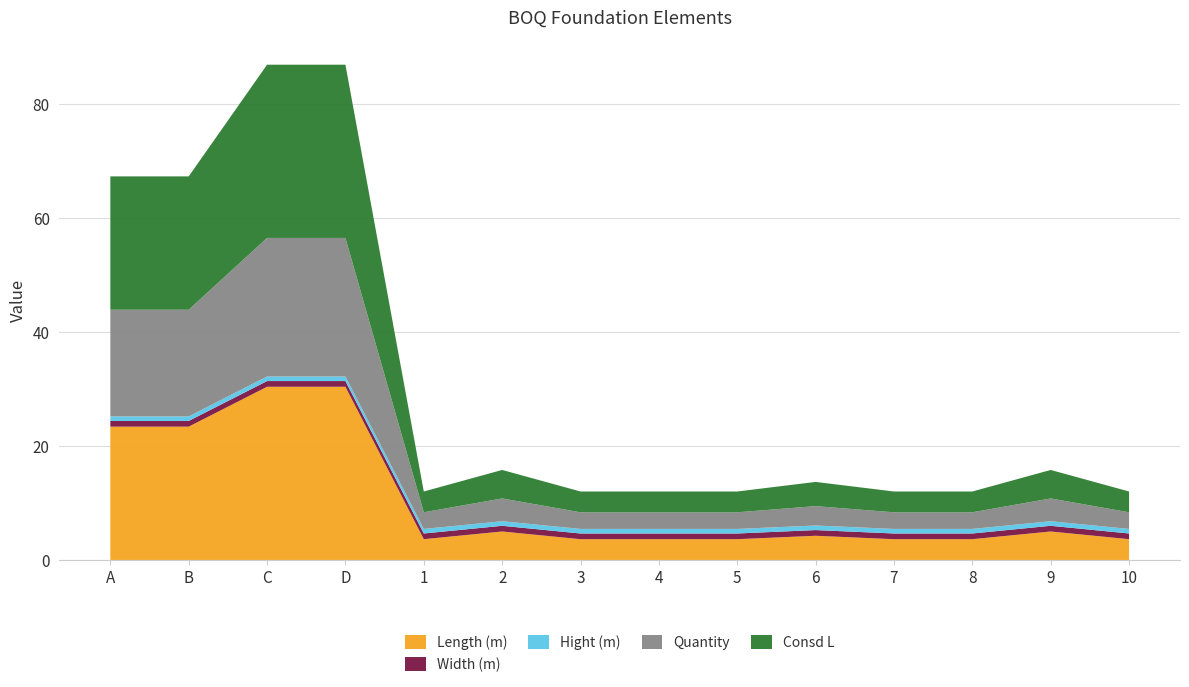

Reading left to right, transcribe all the data shown in this chart.

Length (m): A=23.4	B=23.4	C=30.4	D=30.4	1=3.6	2=5.0	3=3.6	4=3.6	5=3.6	6=4.2	7=3.6	8=3.6	9=5.0	10=3.6
Width (m): A=1.0	B=1.0	C=1.0	D=1.0	1=1.0	2=1.0	3=1.0	4=1.0	5=1.0	6=1.0	7=1.0	8=1.0	9=1.0	10=1.0
Hight (m): A=0.8	B=0.8	C=0.8	D=0.8	1=0.8	2=0.8	3=0.8	4=0.8	5=0.8	6=0.8	7=0.8	8=0.8	9=0.8	10=0.8
Quantity: A=18.7	B=18.7	C=24.3	D=24.3	1=2.9	2=4.0	3=2.9	4=2.9	5=2.9	6=3.4	7=2.9	8=2.9	9=4.0	10=2.9
Consd L: A=23.4	B=23.4	C=30.4	D=30.4	1=3.6	2=5.0	3=3.6	4=3.6	5=3.6	6=4.2	7=3.6	8=3.6	9=5.0	10=3.6